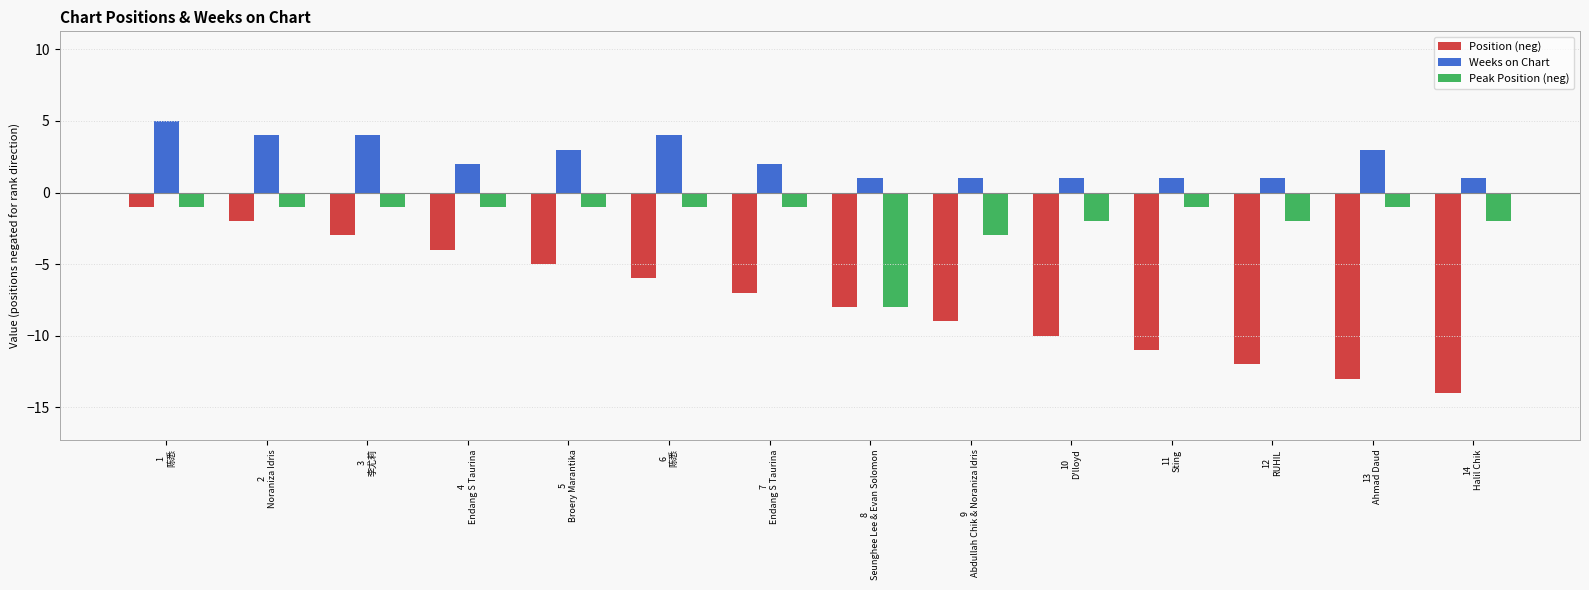

How many groups of bars are there?

14